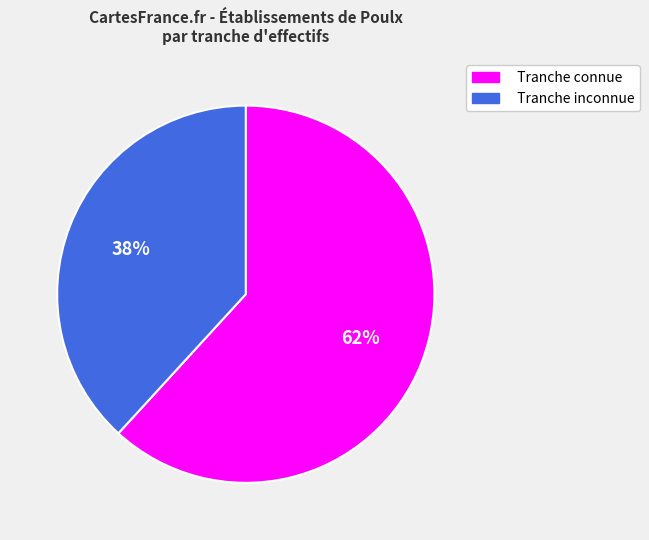

To the nearest percent, what is the average slice percentage?

50%